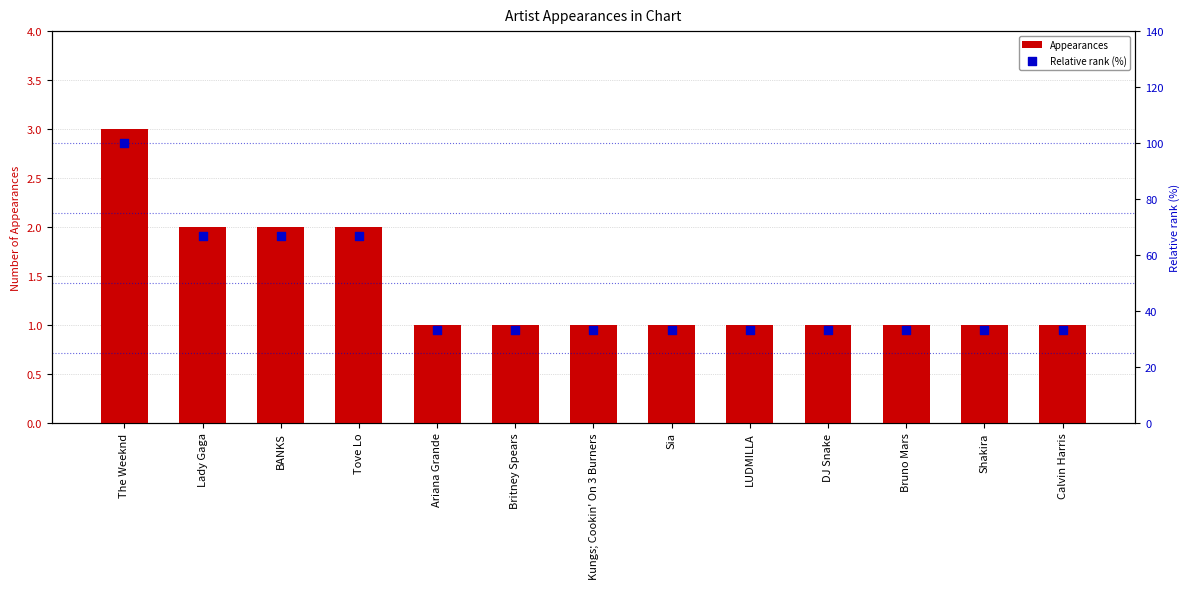

What are all the series names shown in the legend?

Appearances, Relative rank (%)